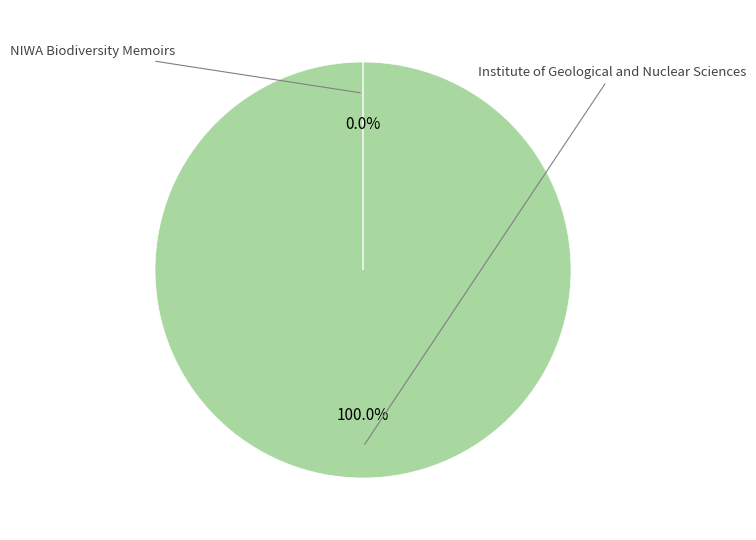

Is there a majority slice in this chart?

Yes